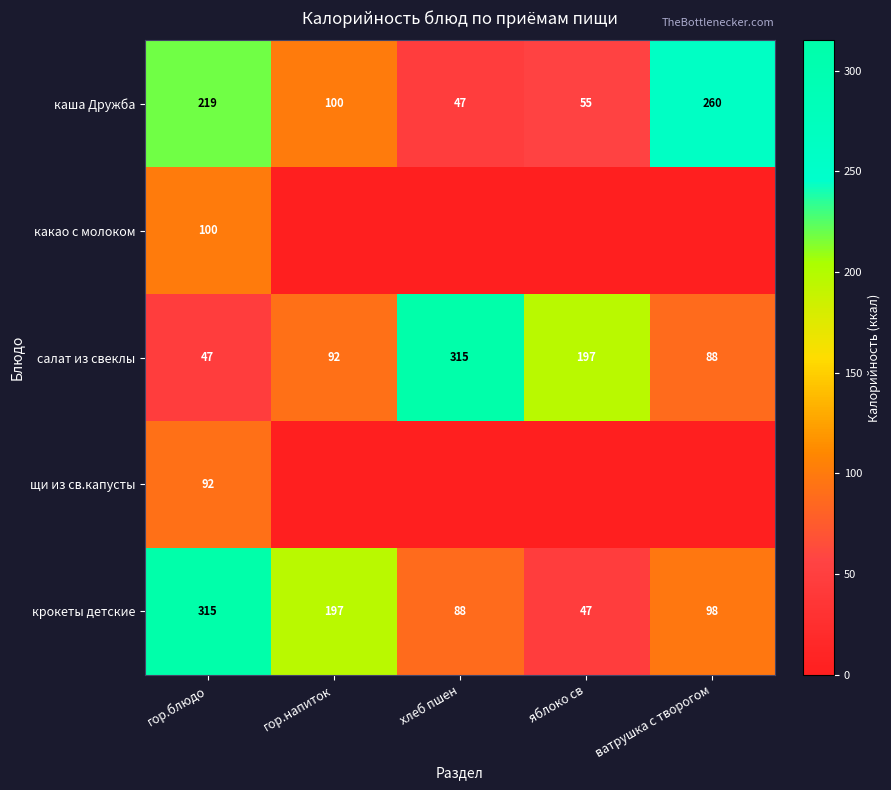

Count the number of categories in the chart.

5